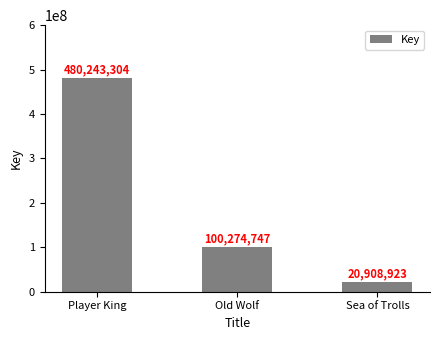

Which label corresponds to the largest value in the chart?

Player King